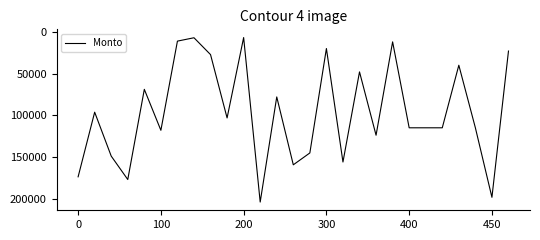

What is the greatest value displayed?

204000.0